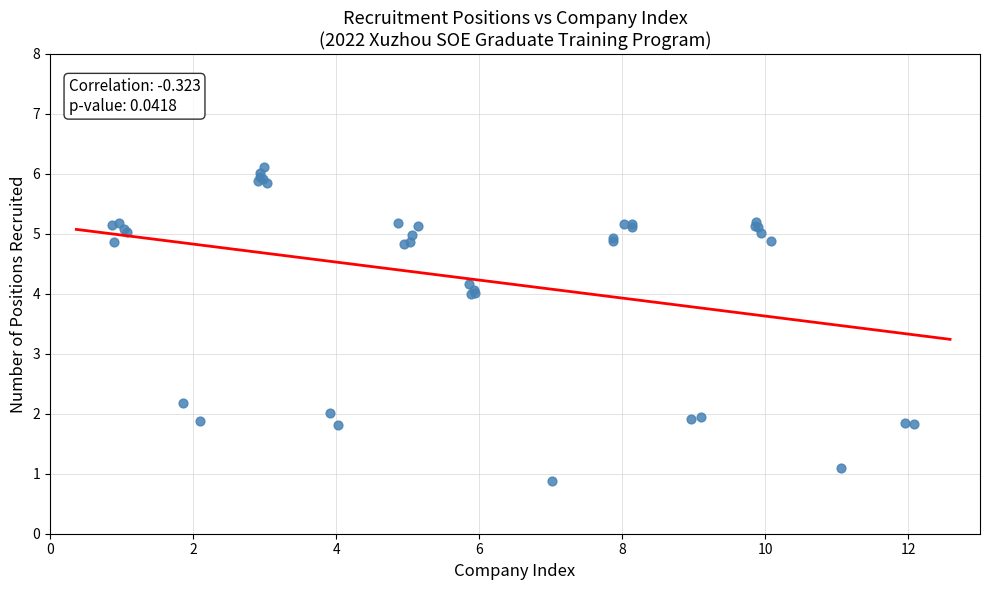

What Y value in the scatter plot is closest to 3?

2.2